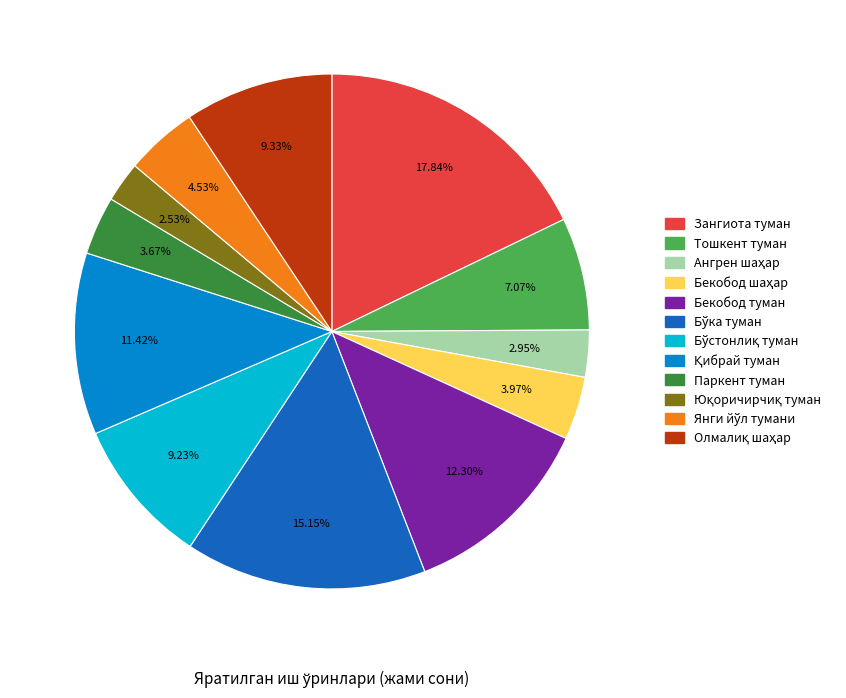

True or false: Паркент туман accounts for 4% of the total.

True